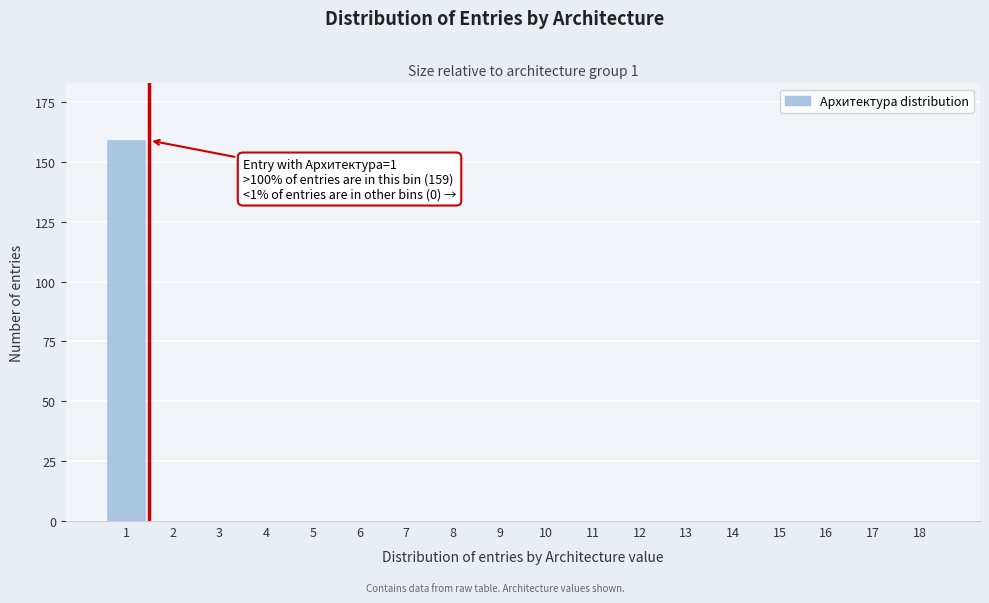

Reading right to left, extract all data points from this chart.

18=0	17=0	16=0	15=0	14=0	13=0	12=0	11=0	10=0	9=0	8=0	7=0	6=0	5=0	4=0	3=0	2=0	1=159